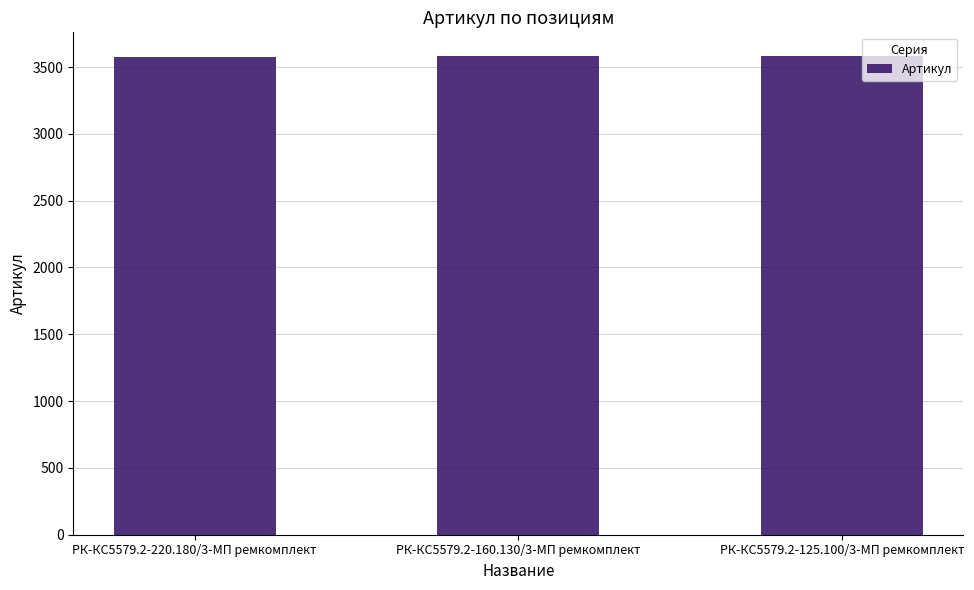

Does the chart contain any negative values?

No